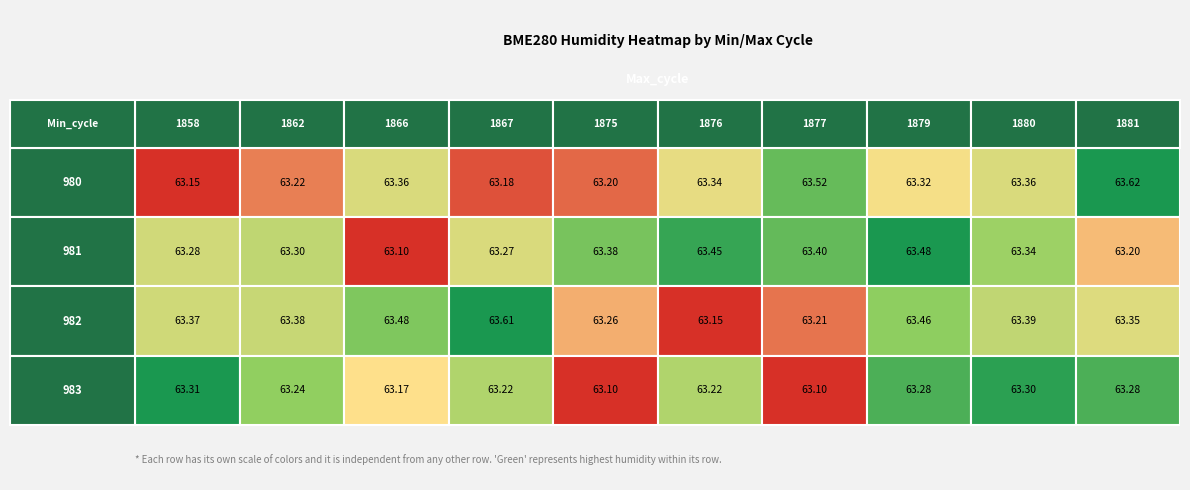

Reading left to right, extract all data points from this chart.

980: 63.1	63.2	63.4	63.2	63.2	63.3	63.5	63.3	63.4	63.6
981: 63.3	63.3	63.1	63.3	63.4	63.5	63.4	63.5	63.3	63.2
982: 63.4	63.4	63.5	63.6	63.3	63.1	63.2	63.5	63.4	63.4
983: 63.3	63.2	63.2	63.2	63.1	63.2	63.1	63.3	63.3	63.3